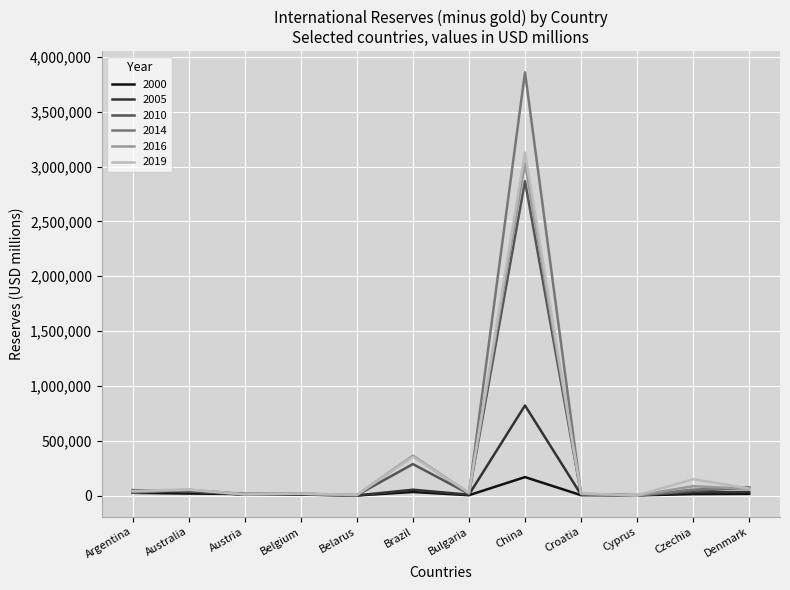

At which category is the sum across all series the highest?

China